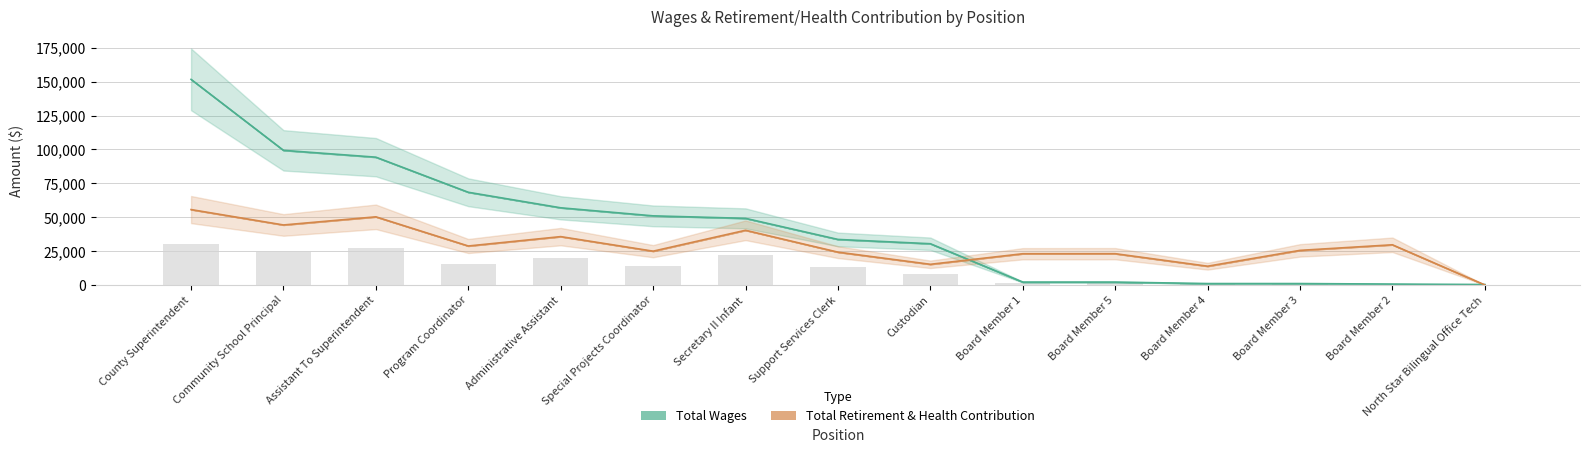

Which category has the lowest value across all series?

North Star Bilingual Office Tech